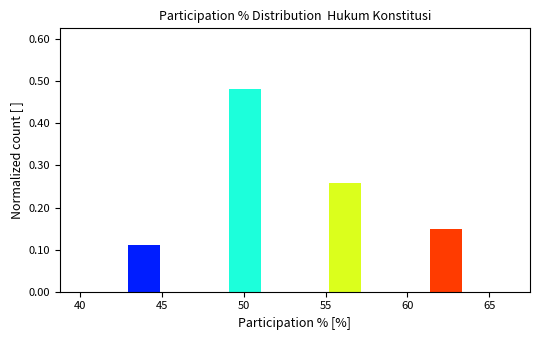

Reading left to right, list every bar in this chart as the range it spans on the x-axis followed by its height. Neither the bar edges nor the heights are printed on the chart, so give them approximately, as read against the axes.

39.0 to 41.0: 0
41.0 to 43.0: 0
43.0 to 45.0: 0.11
45.0 to 47.0: 0
47.0 to 49.0: 0
49.0 to 51.0: 0.48
51.0 to 53.0: 0
53.0 to 55.0: 0
55.0 to 57.0: 0.26
57.0 to 59.5: 0
59.5 to 61.5: 0
61.5 to 63.5: 0.15
63.5 to 65.5: 0
65.5 to 67.5: 0